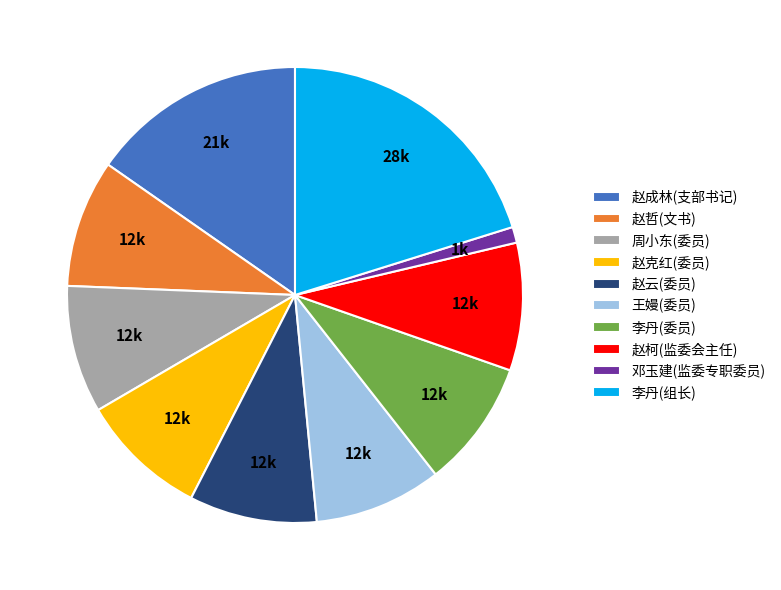

Which slice is the largest?

李丹(组长)